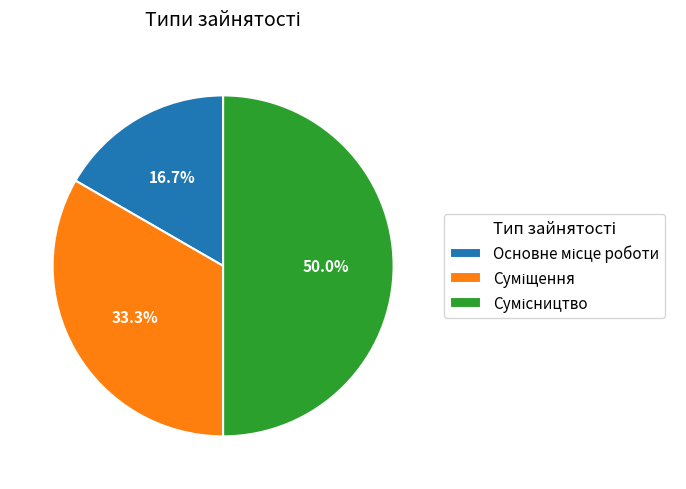

To the nearest percent, what is the average slice percentage?

33%